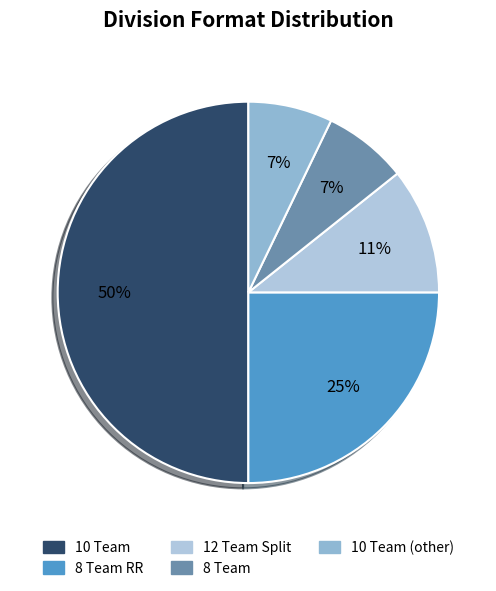

How many slices are in this pie chart?

5